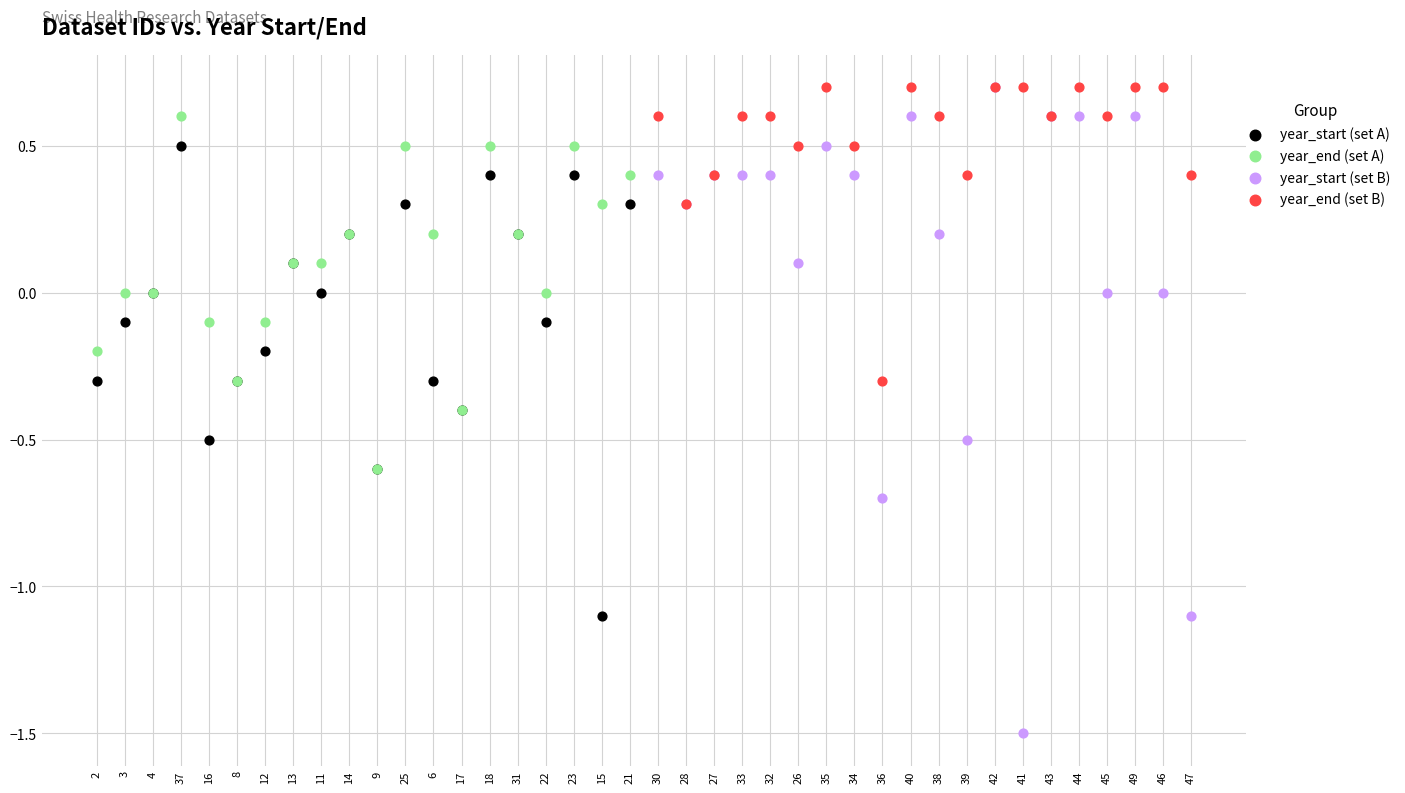

Which series reaches the minimum Y coordinate?

year_start (set B)